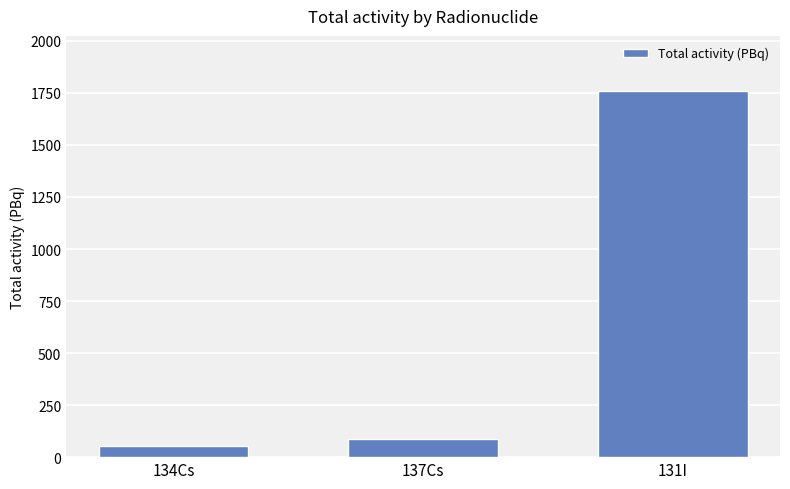

The chart shows a value of 1760 at 131I. True or false?

True